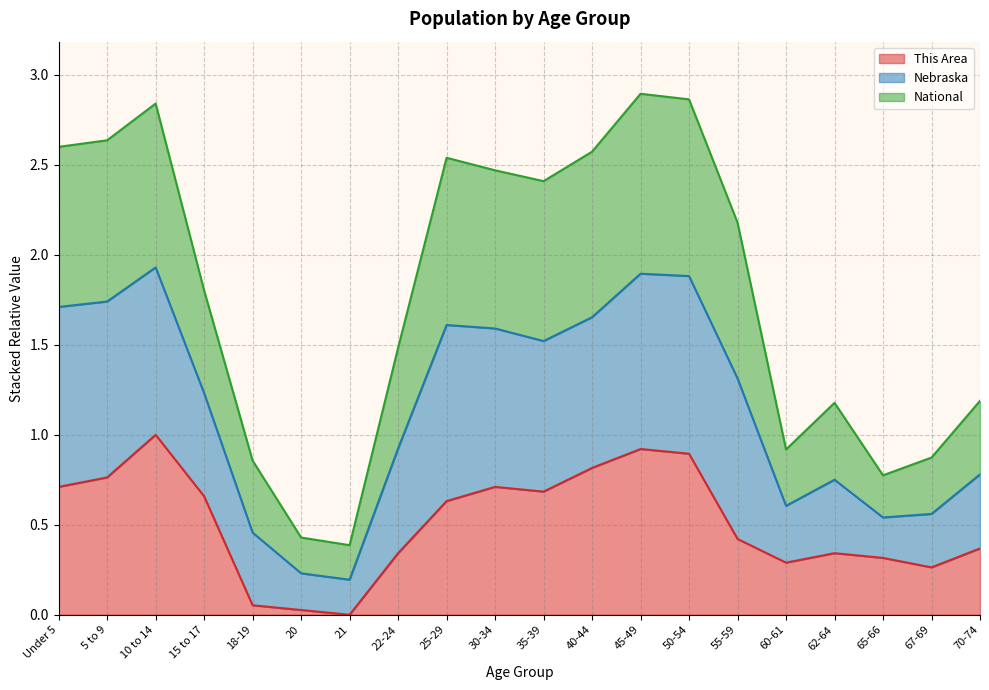

What is the total value across all series at 35-39?

2.4